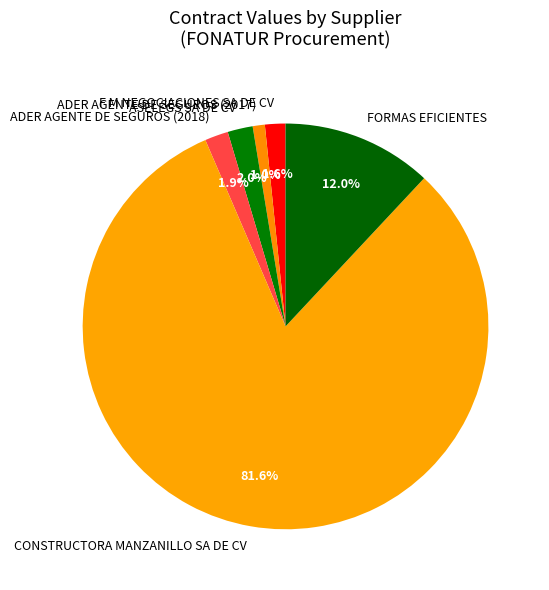

What percentage is NOT represented by ADER AGENTE DE SEGUROS (2018)?

98.1%